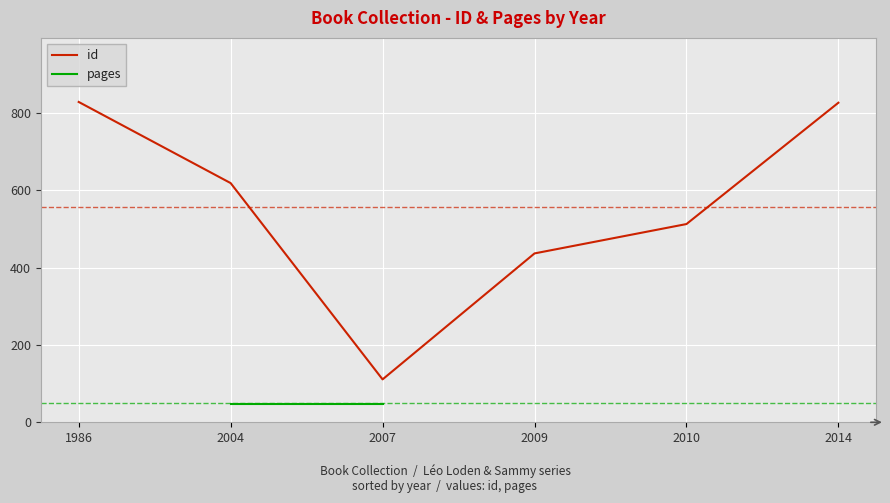

How many values in pages are above zero?

3